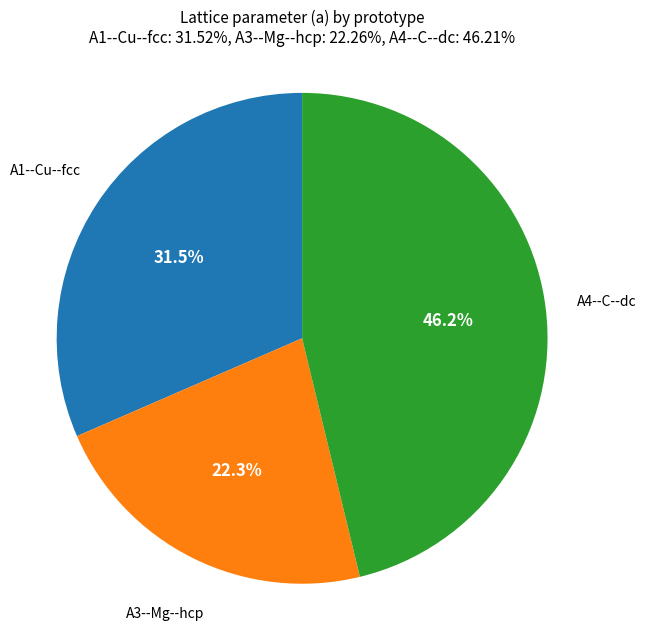

Does any single category account for the majority?

No